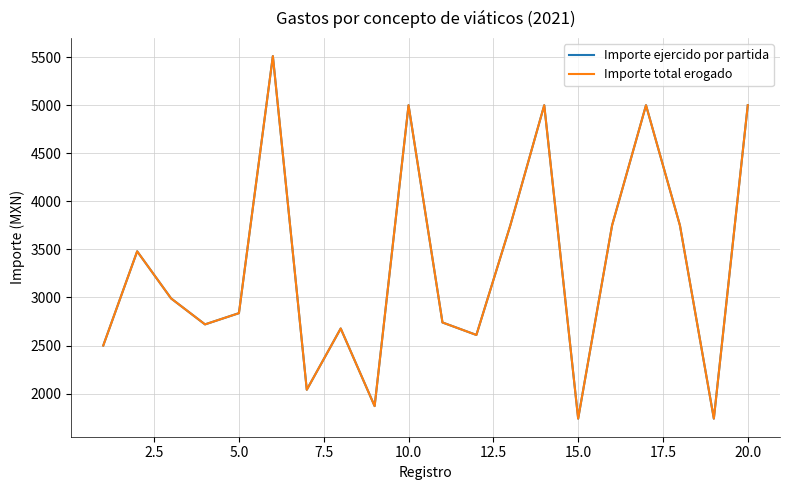

What is the difference between the second highest and second lowest values in the Importe ejercido por partida series?

3260.0